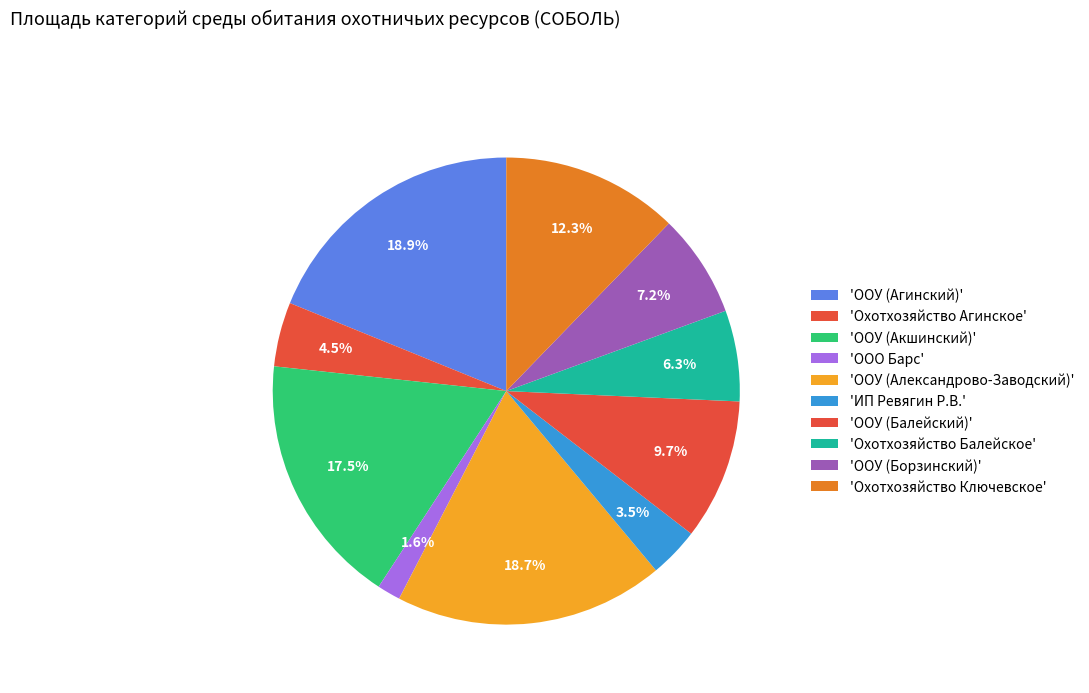

How many segments does this pie chart have?

10